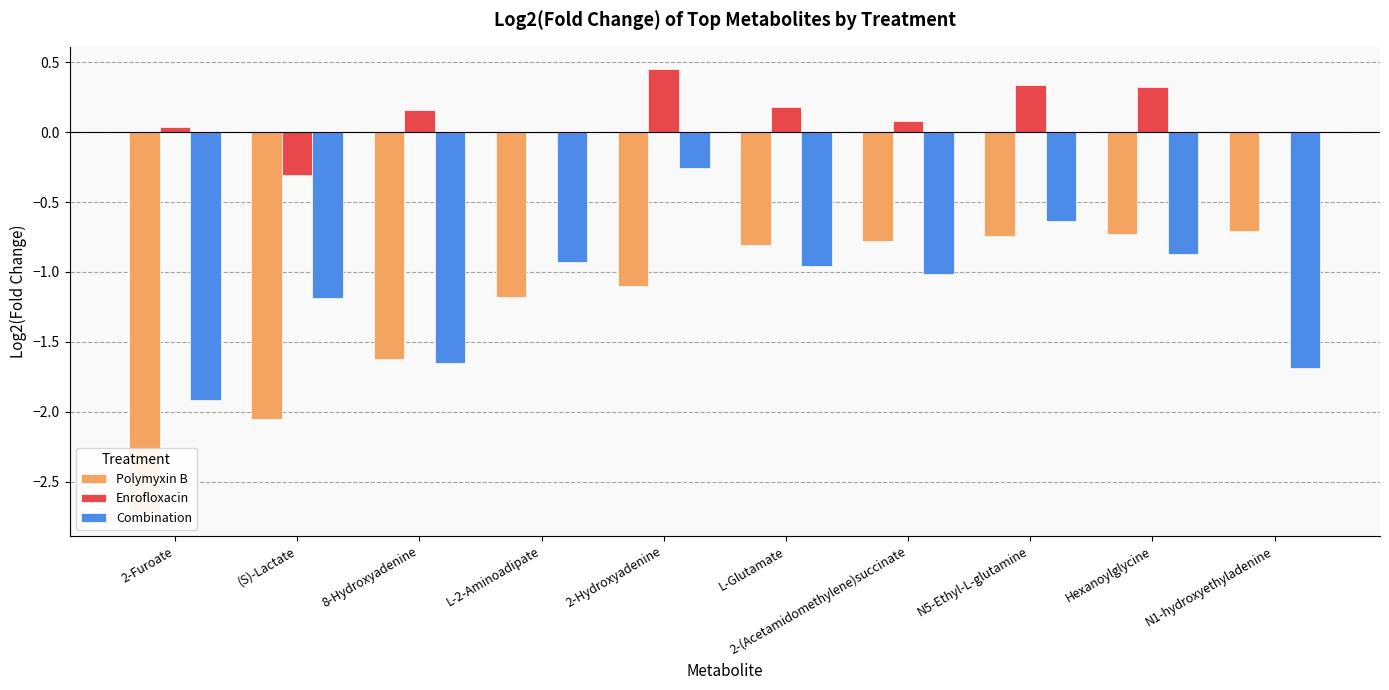

What is the value of the Combination bar at the 1st from the left?

-1.9